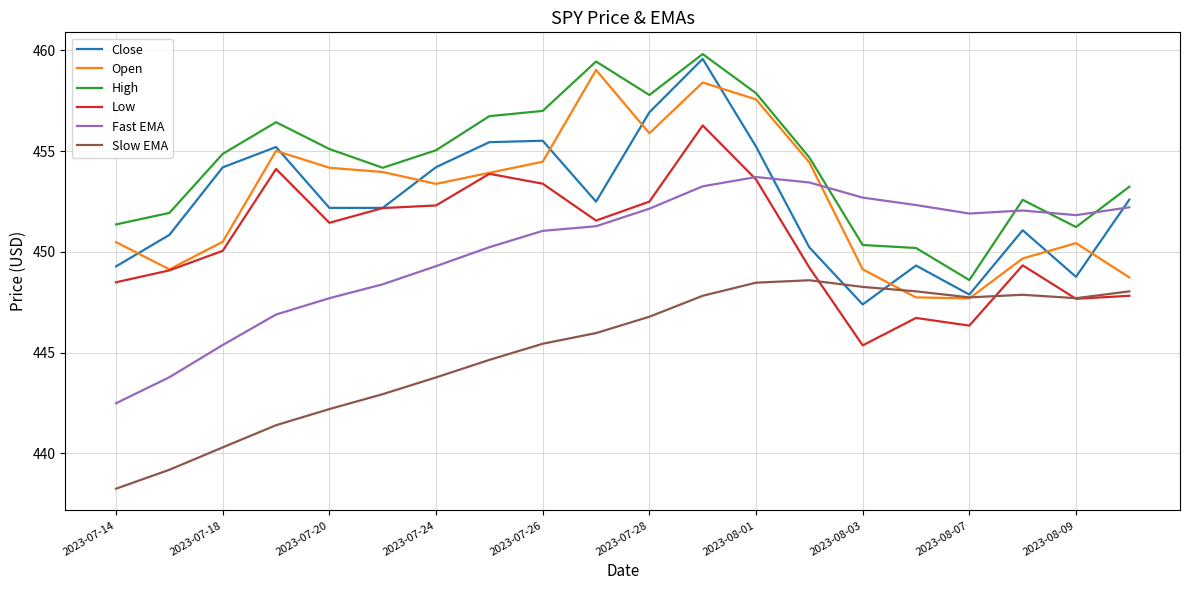

What is the maximum value shown in the chart?

459.8